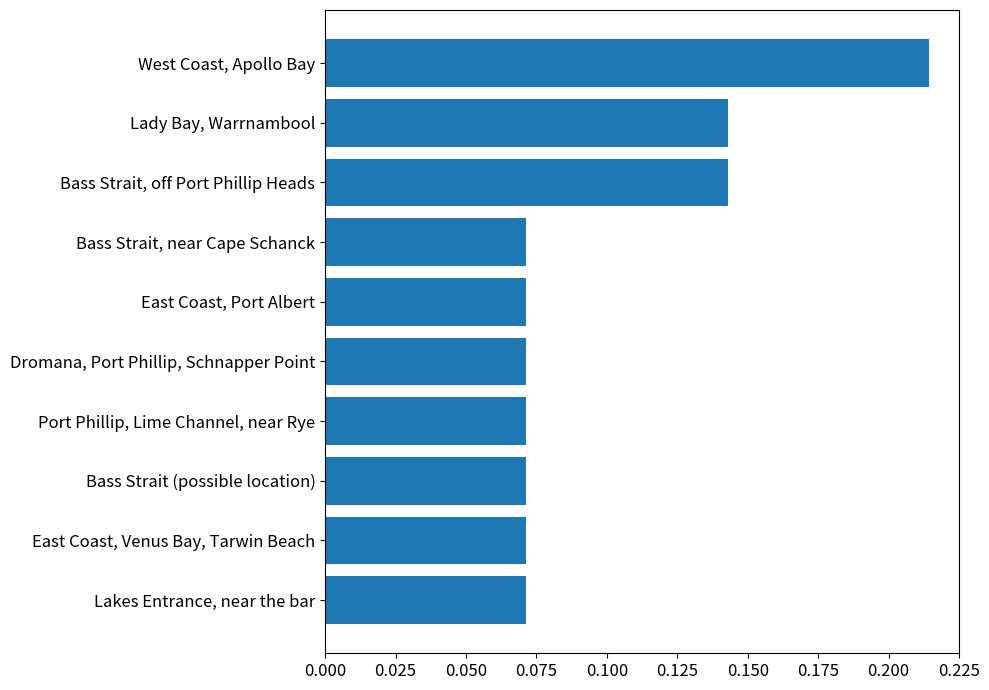

Count the values in the range 0 to 1.

10